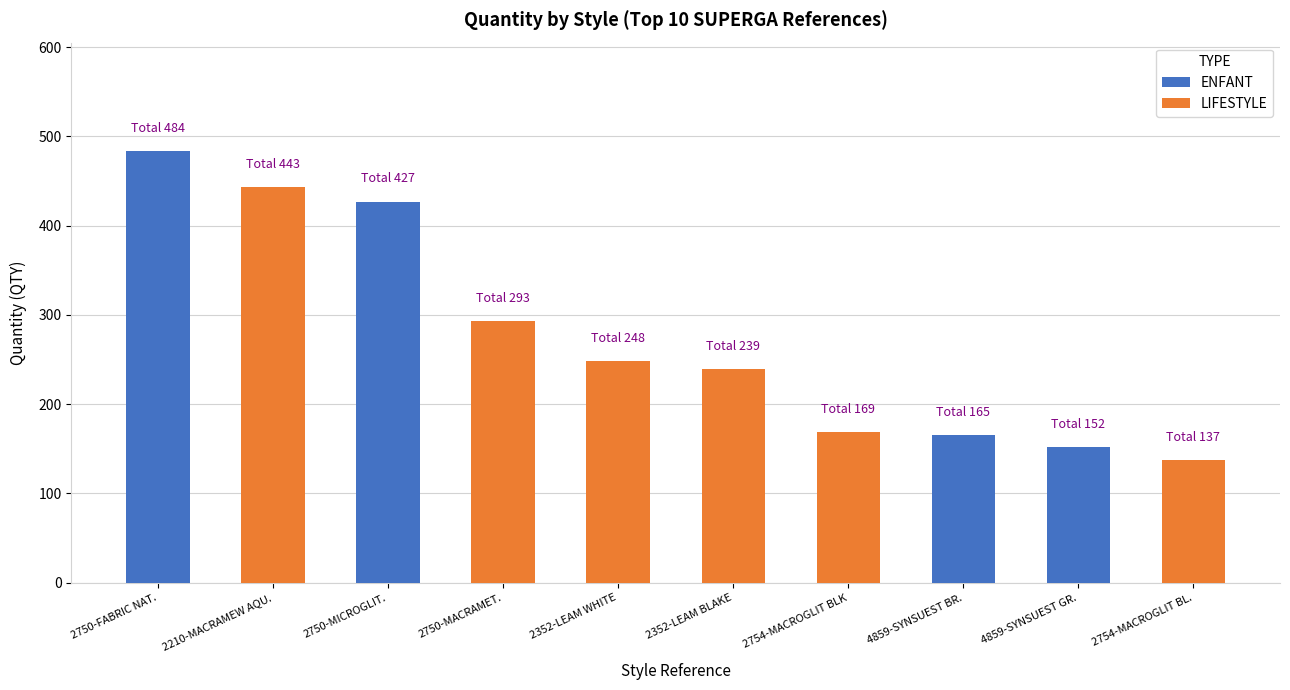

What is the total value across all series at 2750-MACRAMET.?

293